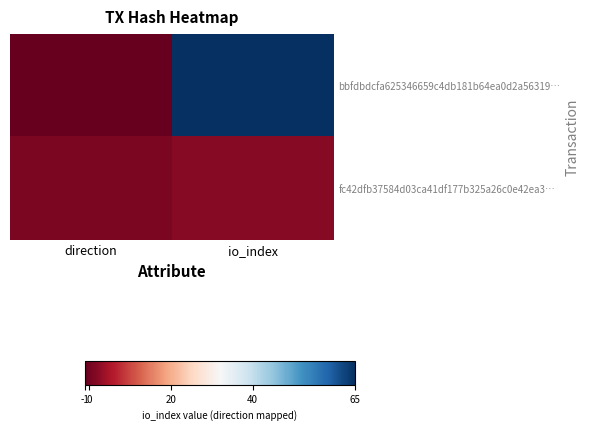

Which series has the widest spread of values?

bbfdbdcfa625346659c4db181b64ea0d2a56319…